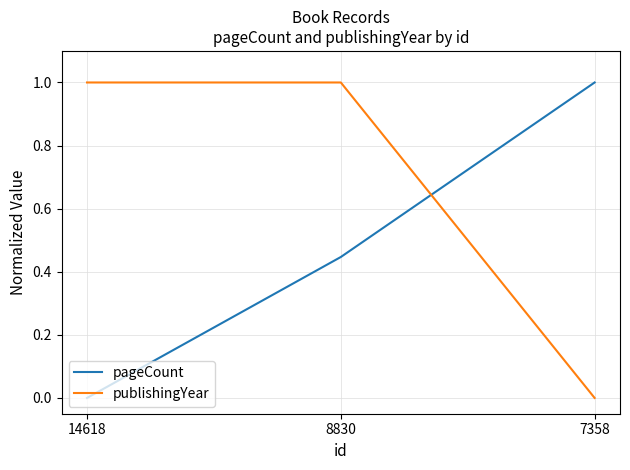

Which series changed the most between 14618 and 8830?

pageCount